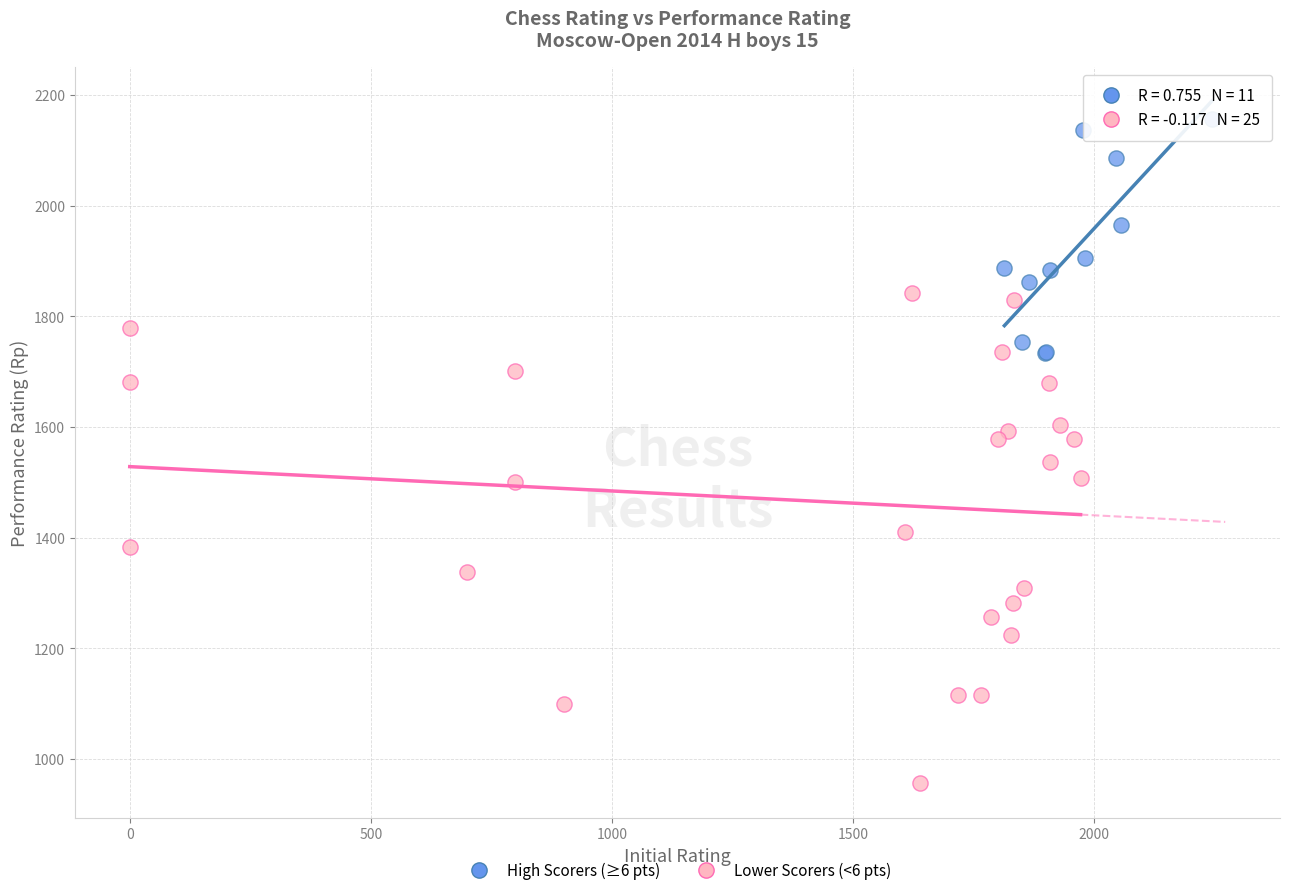

Which series has the largest Y range (max minus min)?

Lower Scorers (<6 pts)